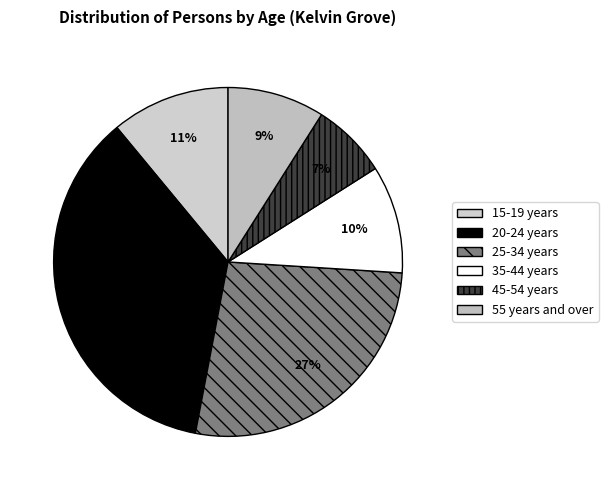

Which category has the biggest portion of the pie?

20-24 years